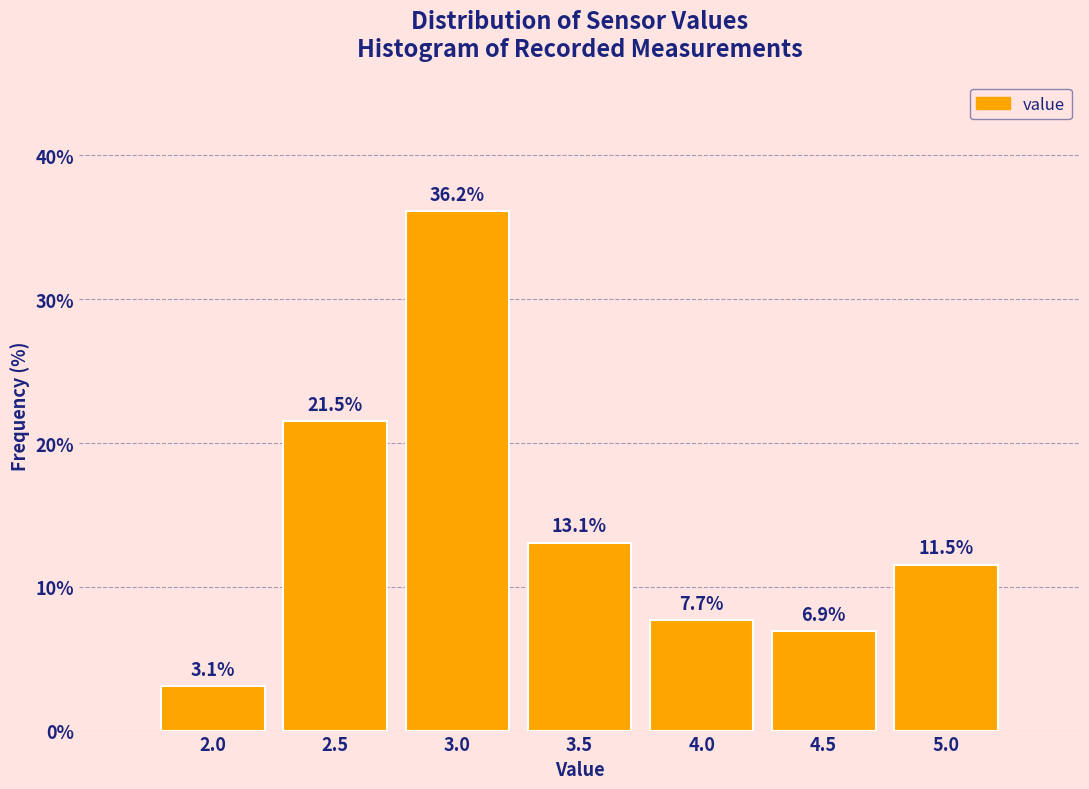

Reading left to right, list all the values displayed in this chart.

3.1	21.5	36.2	13.1	7.7	6.9	11.5